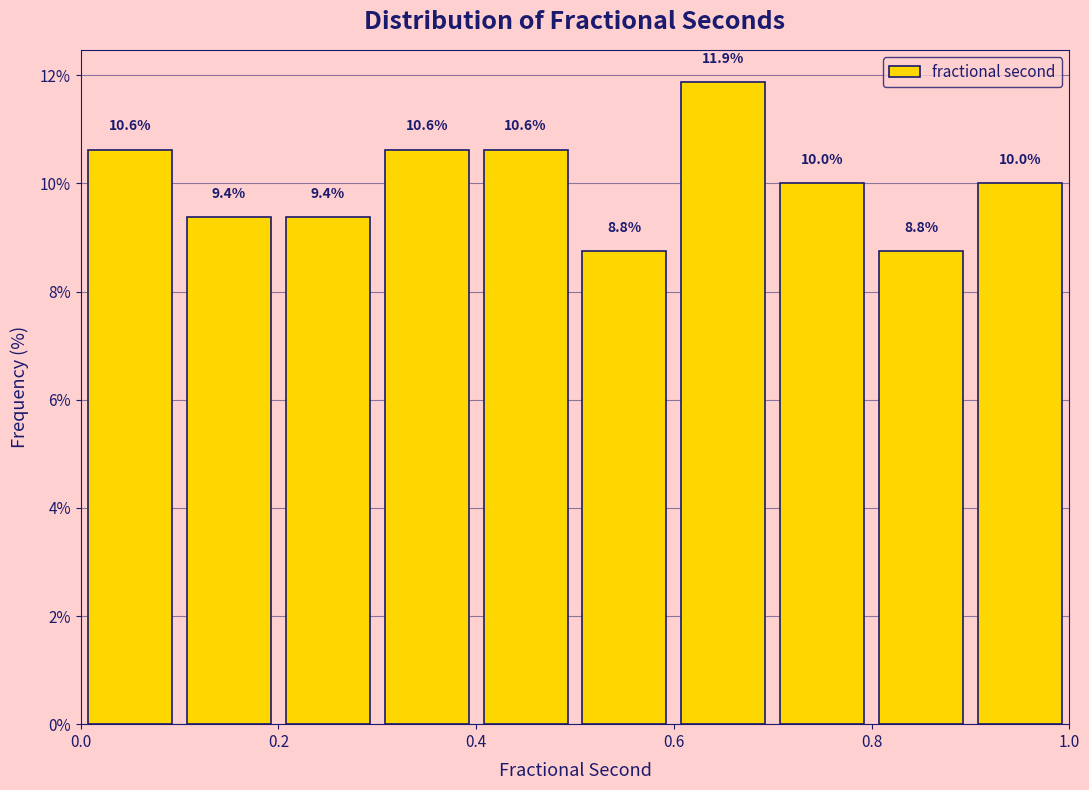

What is the height of the bar covering 0.6 to 0.7 on the x-axis?

11.9